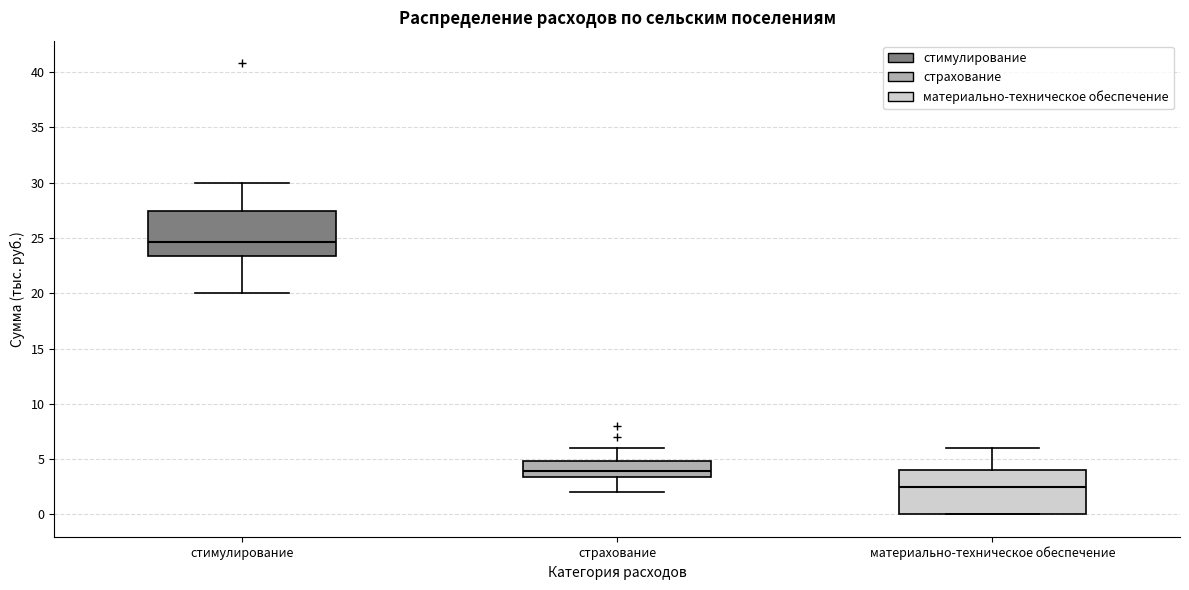

Reading left to right, transcribe this box plot: for each box, give where its median line is, the range the box spans, and where its two whiskers end, as read against the y-axis. The values are not printed on the chart, so give them approximately, as read against the axis.

стимулирование: median 24.5, box 23.5 to 27.5, whiskers 20.0 to 30.0
страхование: median 4.0, box 3.5 to 5.0, whiskers 2.0 to 6.0
материально-техническое обеспечение: median 2.5, box 0.0 to 4.0, whiskers 0.0 to 6.0